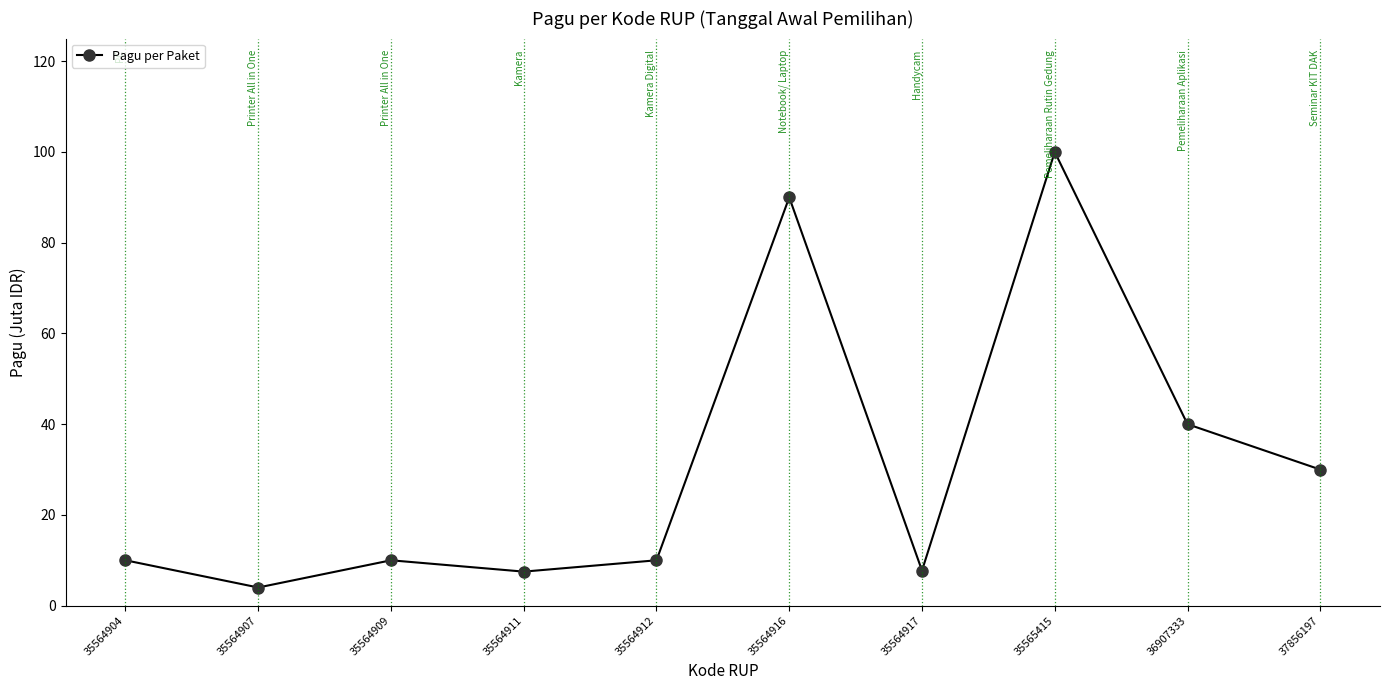

Count the number of categories in the chart.

10